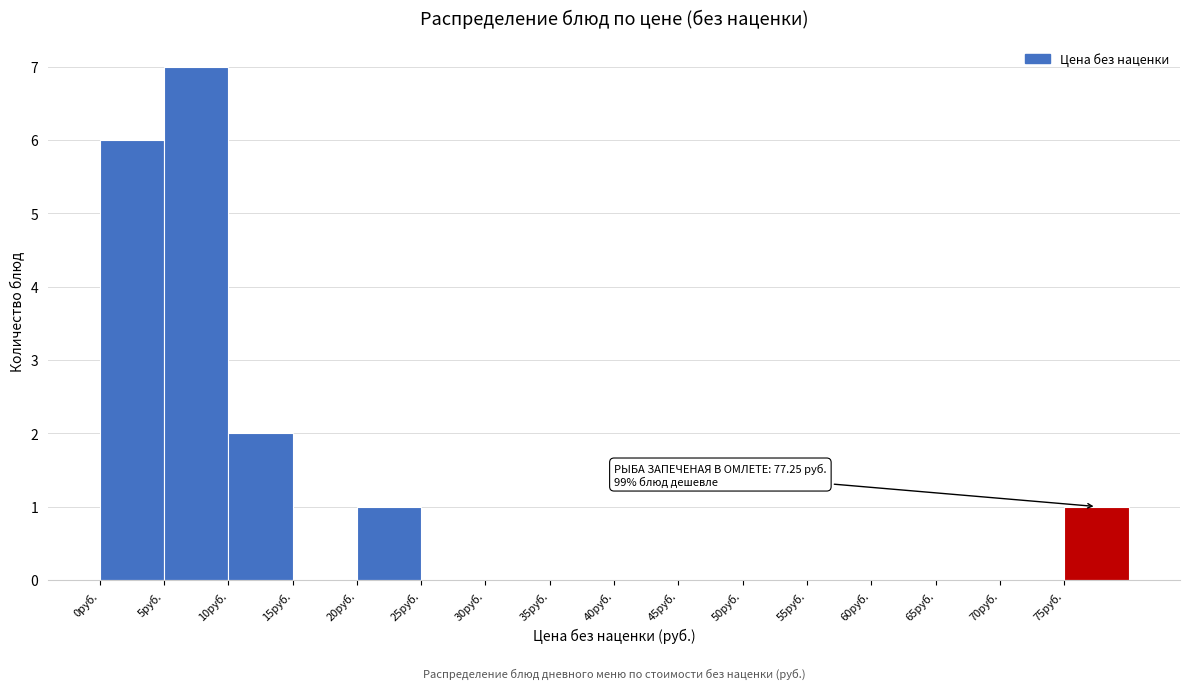

Over which range of the x-axis is the bar tallest?

5 to 10